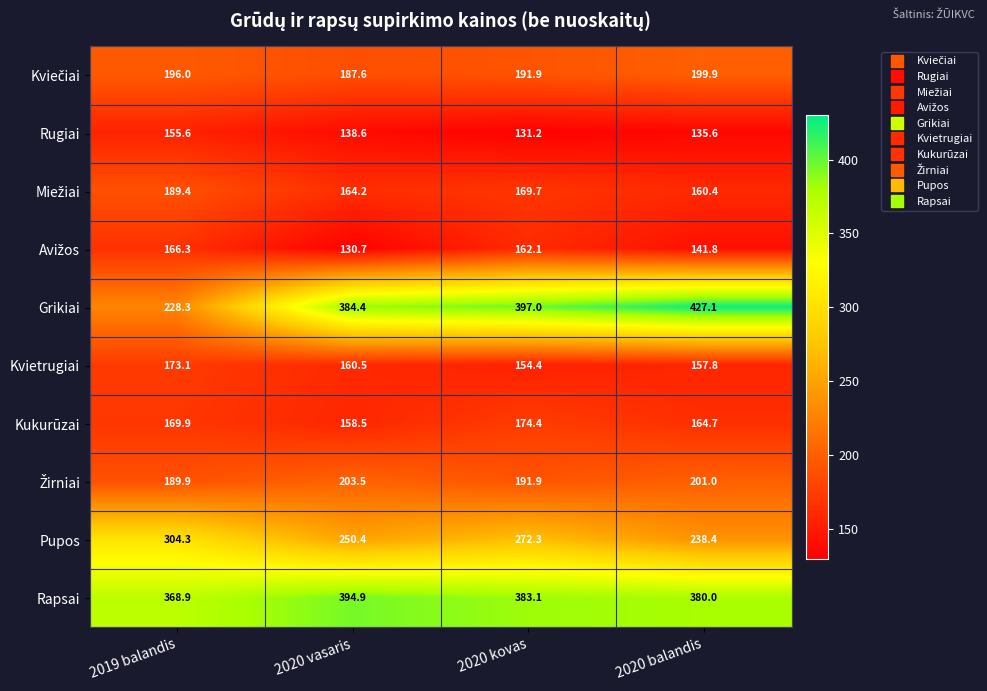

Between 2019 balandis and 2020 balandis, which series saw the biggest shift?

Grikiai